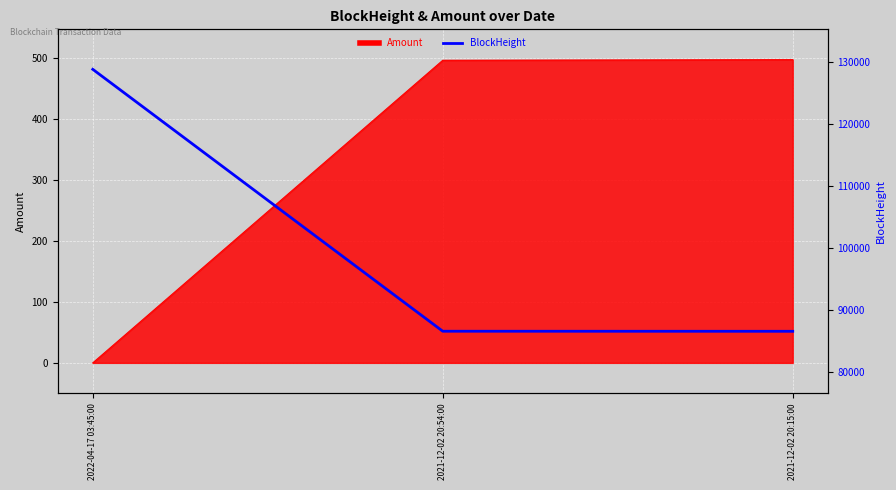

True or false: the data shows 86605 at 2021-12-02 20:15:00.

True